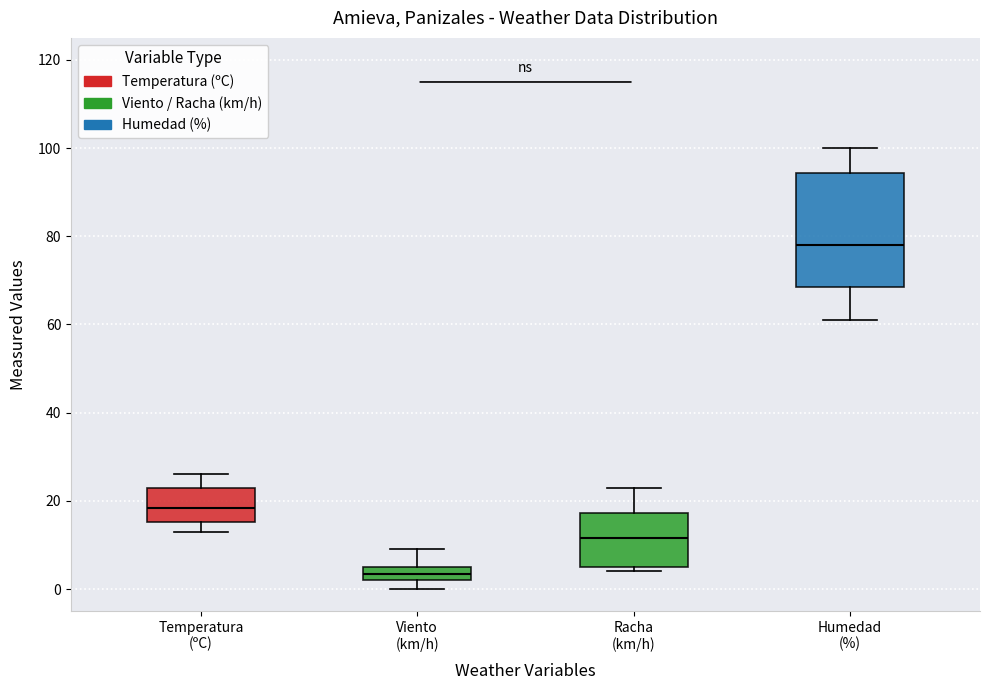

Reading left to right, read every box against the y-axis: the position of its median line, the range the box covers, and the ends of its whiskers. The values are not printed on the chart, so give them approximately, as read against the axis.

Temperatura (ºC): median 18, box 16 to 22, whiskers 14 to 26
Viento (km/h): median 4, box 2 to 6, whiskers 0 to 10
Racha (km/h): median 12, box 6 to 18, whiskers 4 to 24
Humedad (%): median 78, box 68 to 94, whiskers 62 to 100